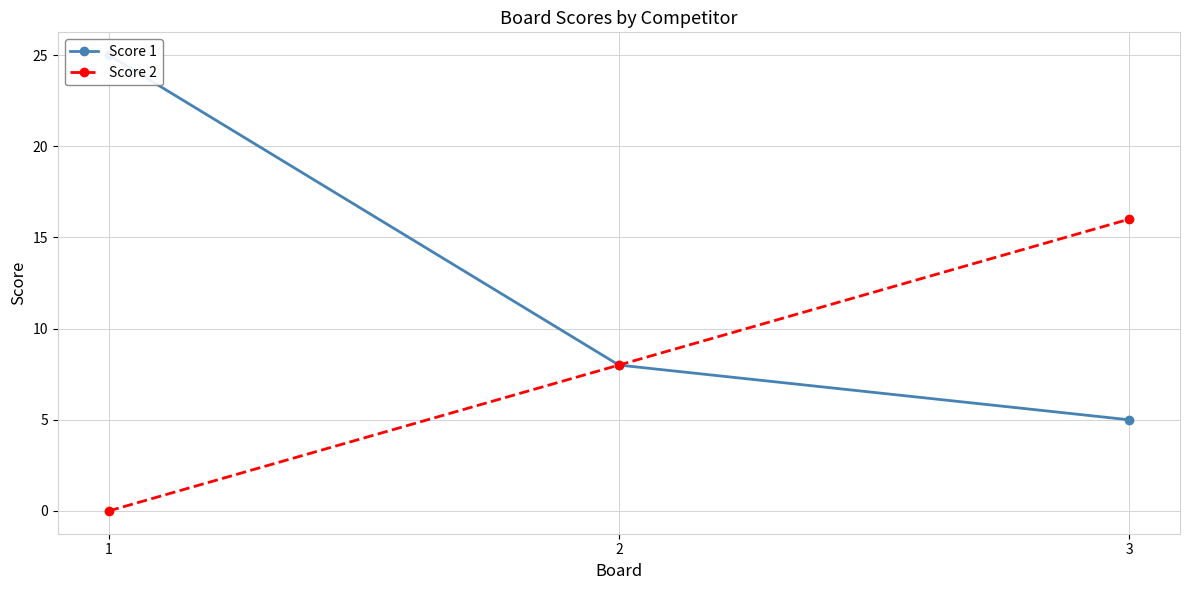

What is the difference between the highest and lowest values at 1?

25